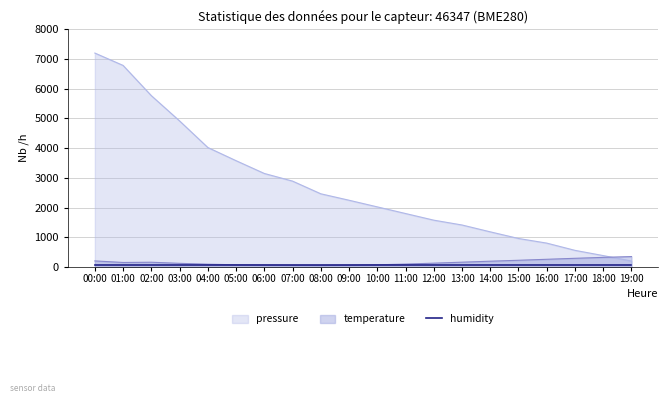

Is the value of temperature at 04:00 greater than the value of pressure at 12:00?

No